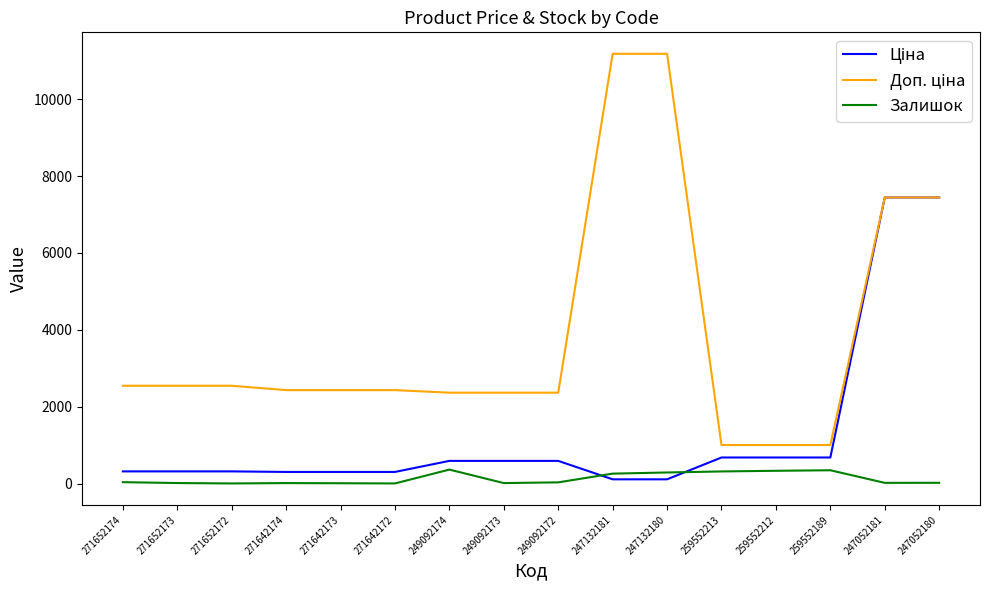

What is the spread (max minus min) of values at 271652174?

2508.4